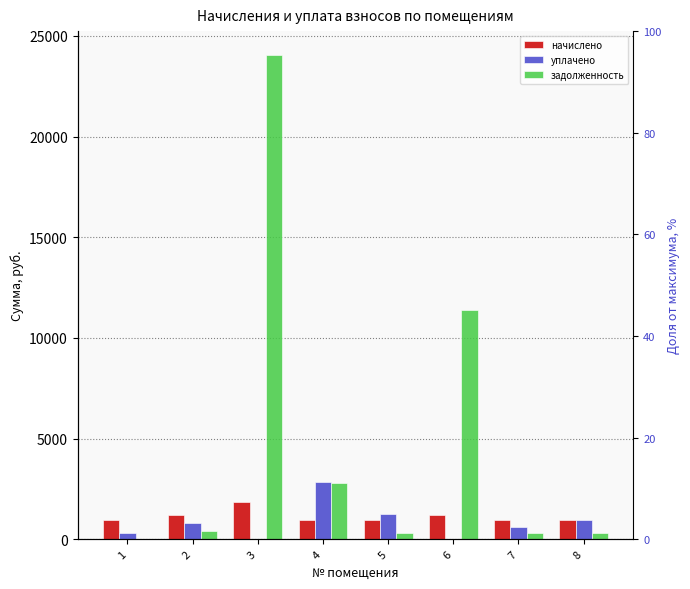

List the series in order of their peak value, highest first.

задолженность, уплачено, начислено